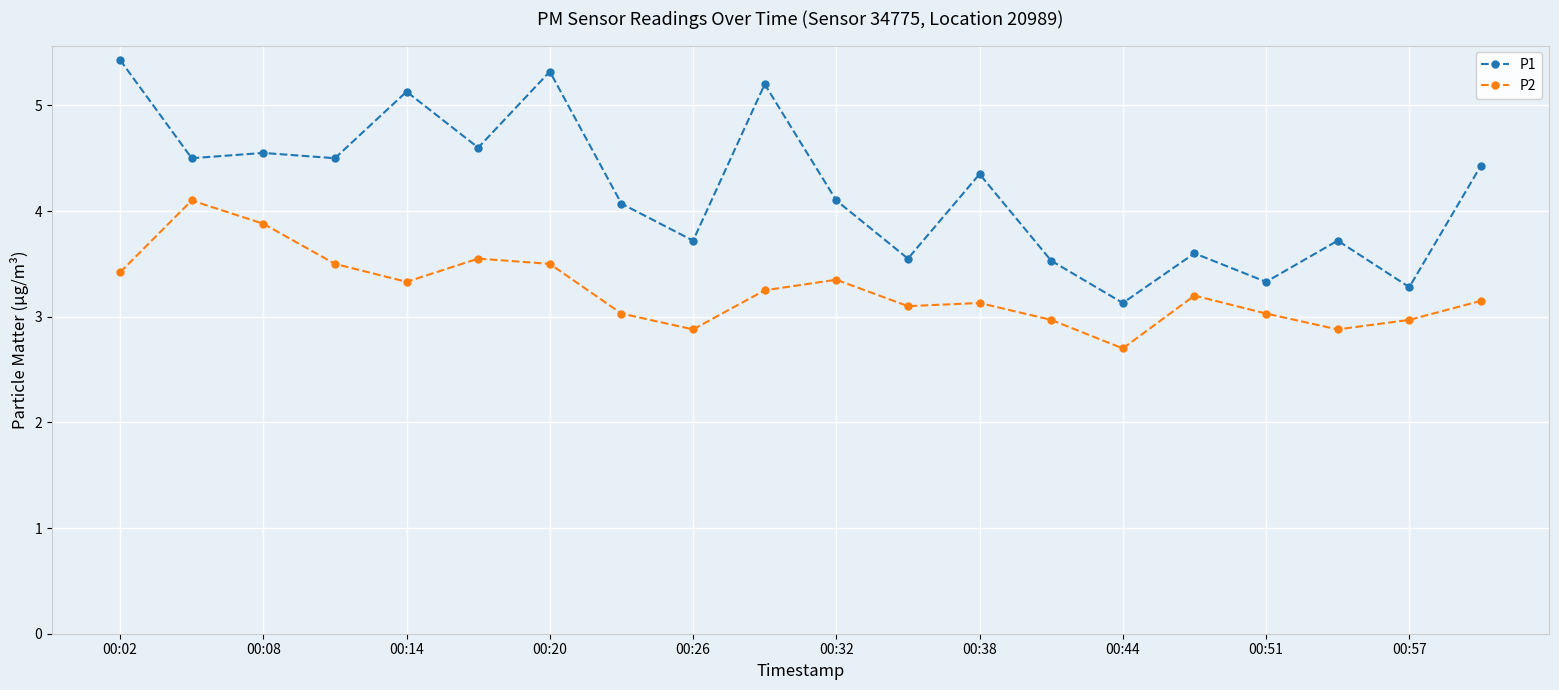

Which series has the widest spread of values?

P1